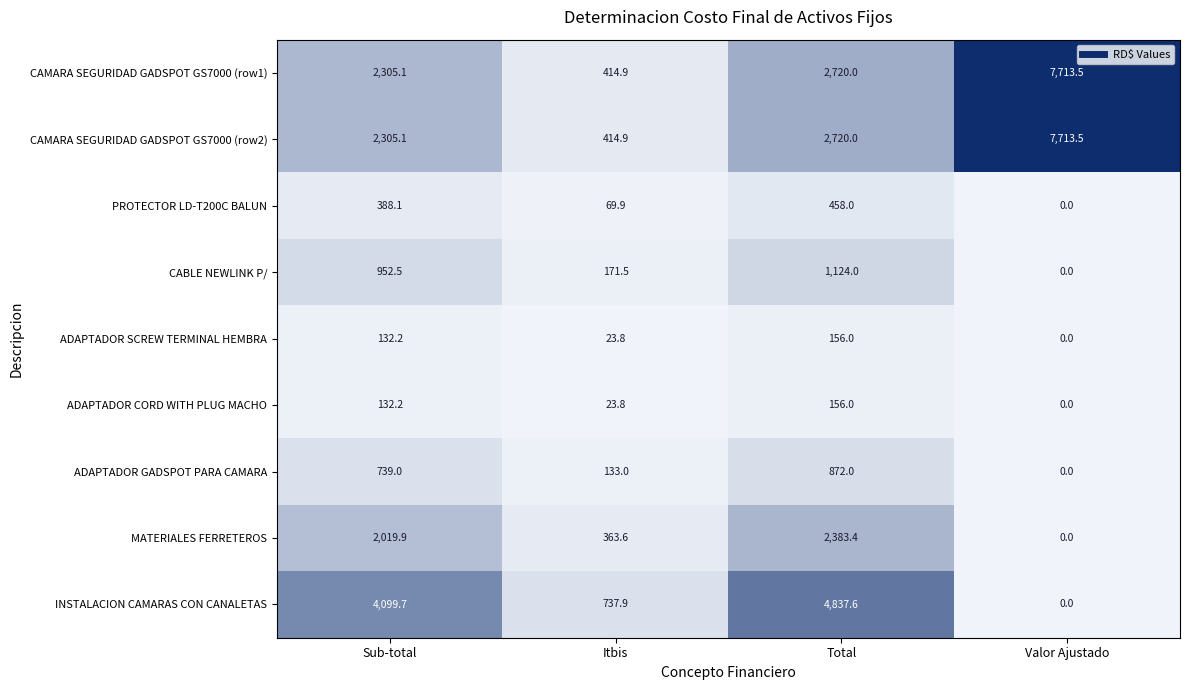

How many positive values does the ADAPTADOR SCREW TERMINAL HEMBRA series have?

3